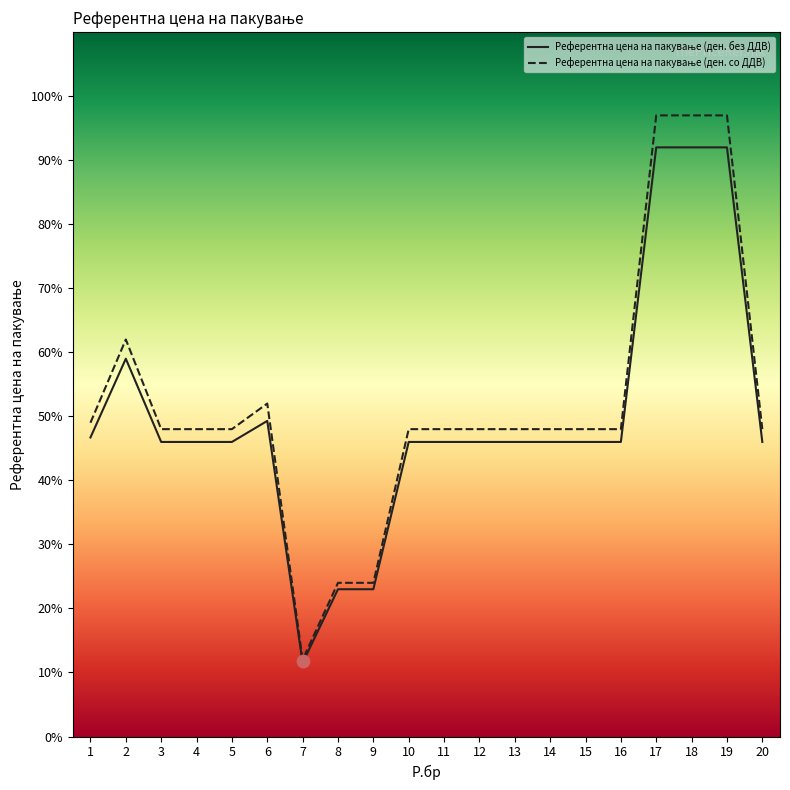

Which series has the largest Y range (max minus min)?

Референтна цена на пакување (ден. со ДДВ)